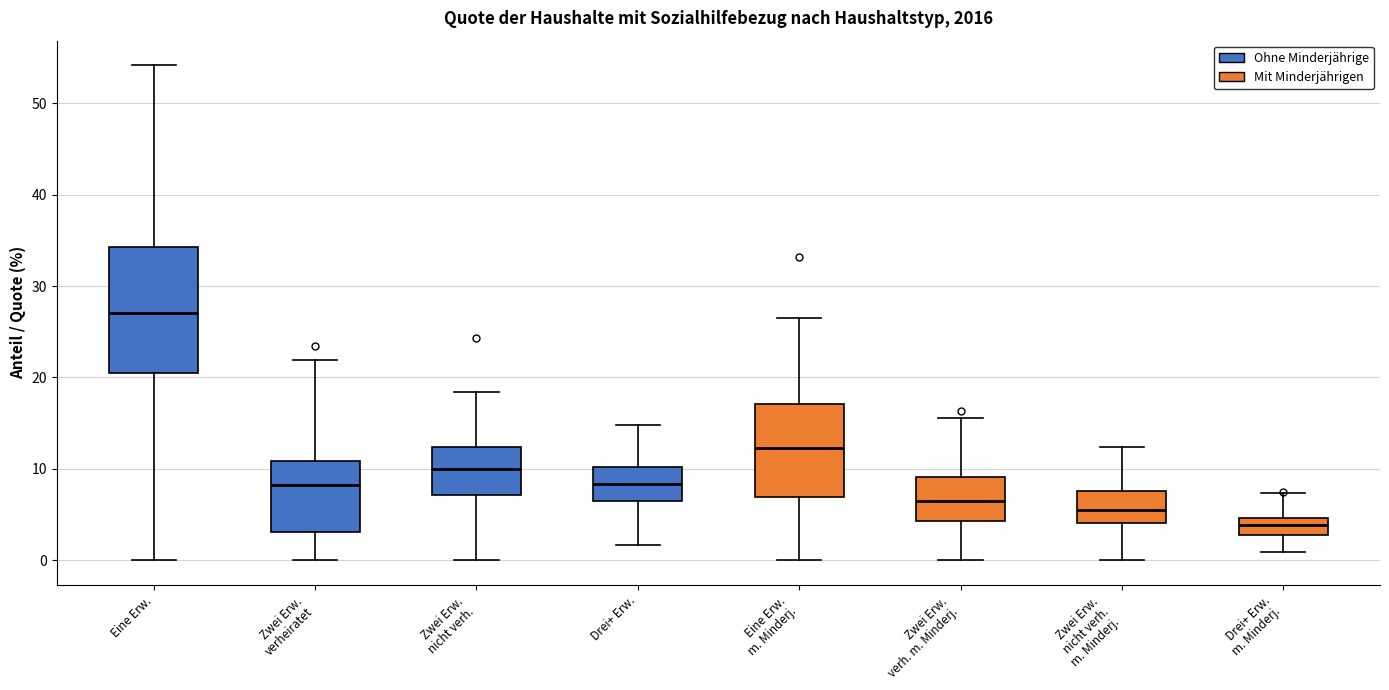

Reading left to right, transcribe this box plot: for each box, give where its median line is, the range the box spans, and where its two whiskers end, as read against the y-axis. The values are not printed on the chart, so give them approximately, as read against the axis.

Eine Erw.: median 27, box 21 to 34, whiskers 0 to 54
Zwei Erw. verheiratet: median 8, box 3 to 11, whiskers 0 to 22
Zwei Erw. nicht verh.: median 10, box 7 to 12, whiskers 0 to 18
Drei+ Erw.: median 8, box 6 to 10, whiskers 2 to 15
Eine Erw. m. Minderj.: median 12, box 7 to 17, whiskers 0 to 26
Zwei Erw. verh. m. Minderj.: median 7, box 4 to 9, whiskers 0 to 16
Zwei Erw. nicht verh. m. Minderj.: median 6, box 4 to 8, whiskers 0 to 12
Drei+ Erw. m. Minderj.: median 4, box 3 to 5, whiskers 1 to 7